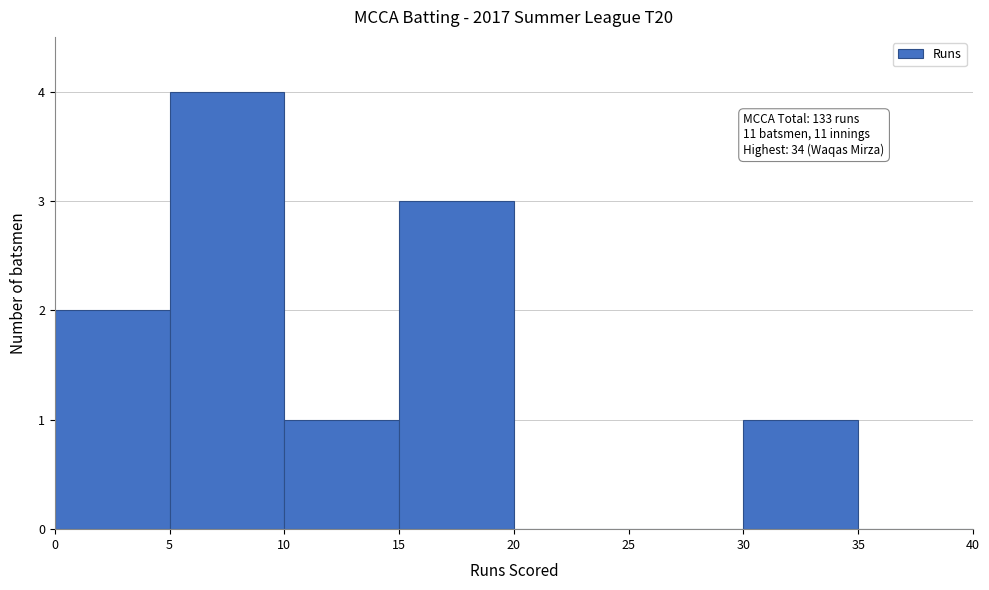

Which range on the x-axis has the tallest bar?

5 to 10